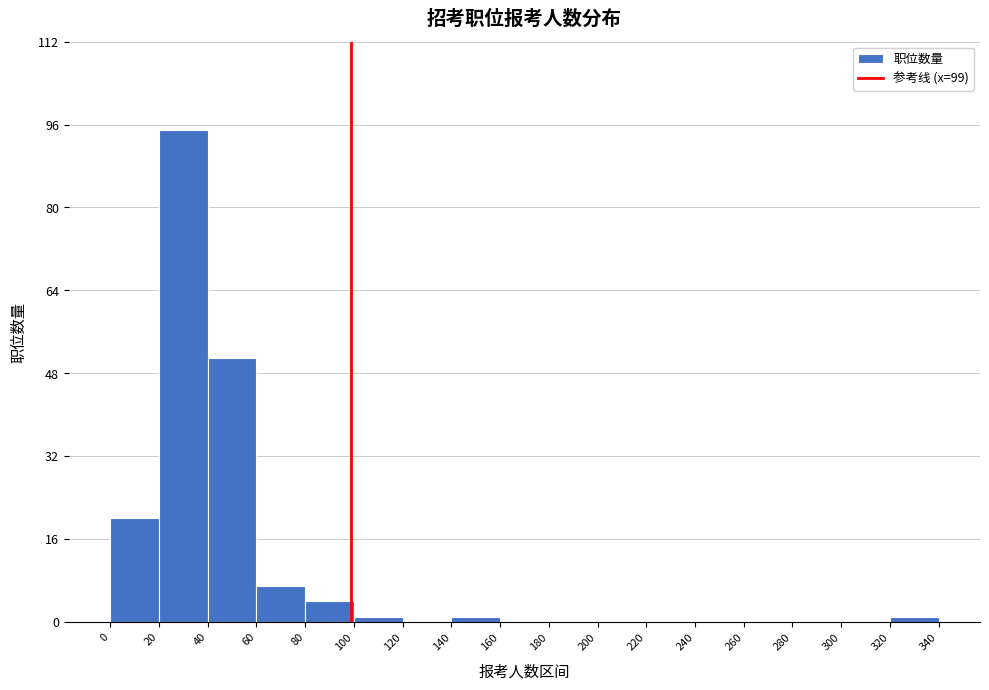

Reading left to right, list every bar in this chart as the range it spans on the x-axis followed by its height. The values are not printed on the chart, so give them approximately, as read against the axis.

0 to 20: 20
20 to 40: 96
40 to 60: 52
60 to 80: 8
80 to 100: 4
100 to 120: under 2
120 to 140: 0
140 to 160: under 2
160 to 180: 0
180 to 200: 0
200 to 220: 0
220 to 240: 0
240 to 260: 0
260 to 280: 0
280 to 300: 0
300 to 320: 0
320 to 340: under 2